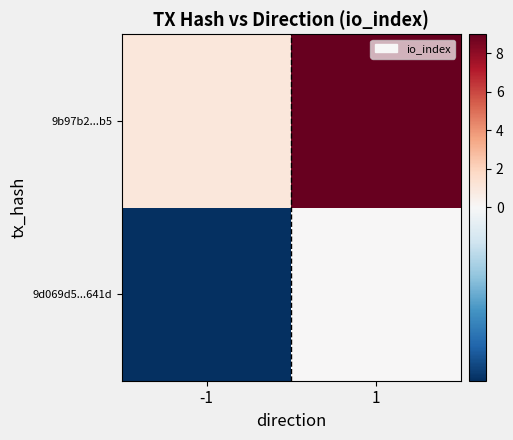

Count the number of data series in this chart.

2